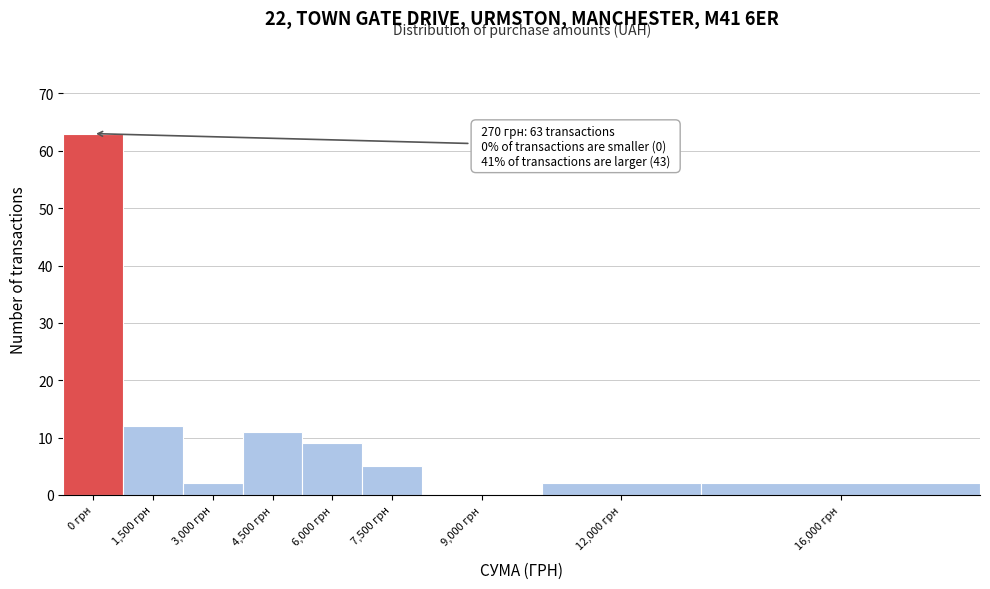

Reading left to right, extract all data points from this chart.

0 грн=63	1,500 грн=12	3,000 грн=2	4,500 грн=11	6,000 грн=9	7,500 грн=5	9,000 грн=0	12,000 грн=2	16,000 грн=2